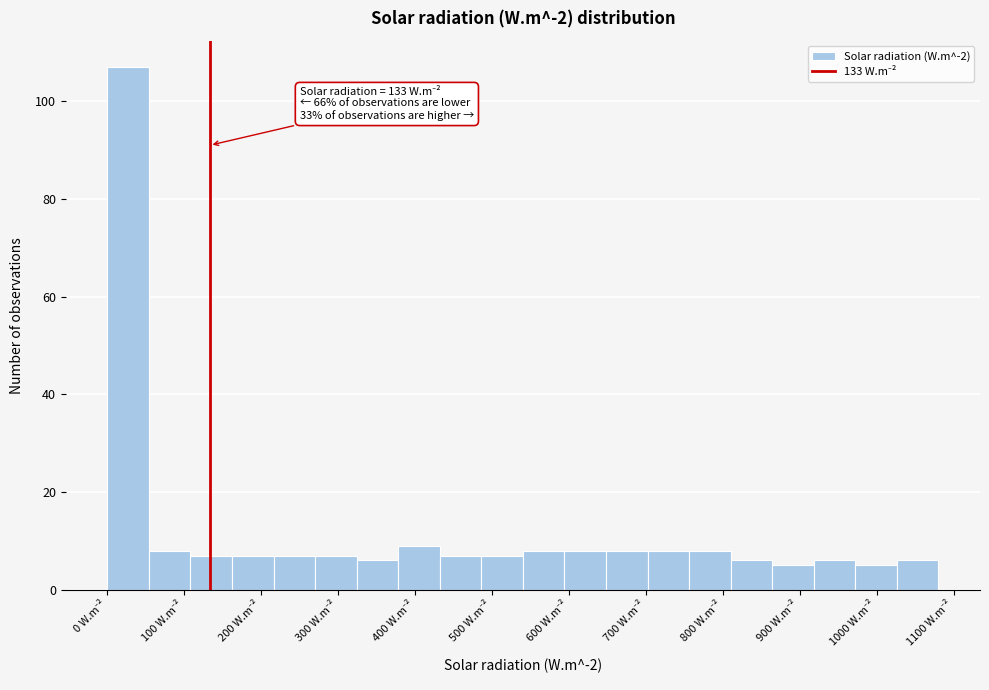

Which range on the x-axis has the tallest bar?

0 to 54